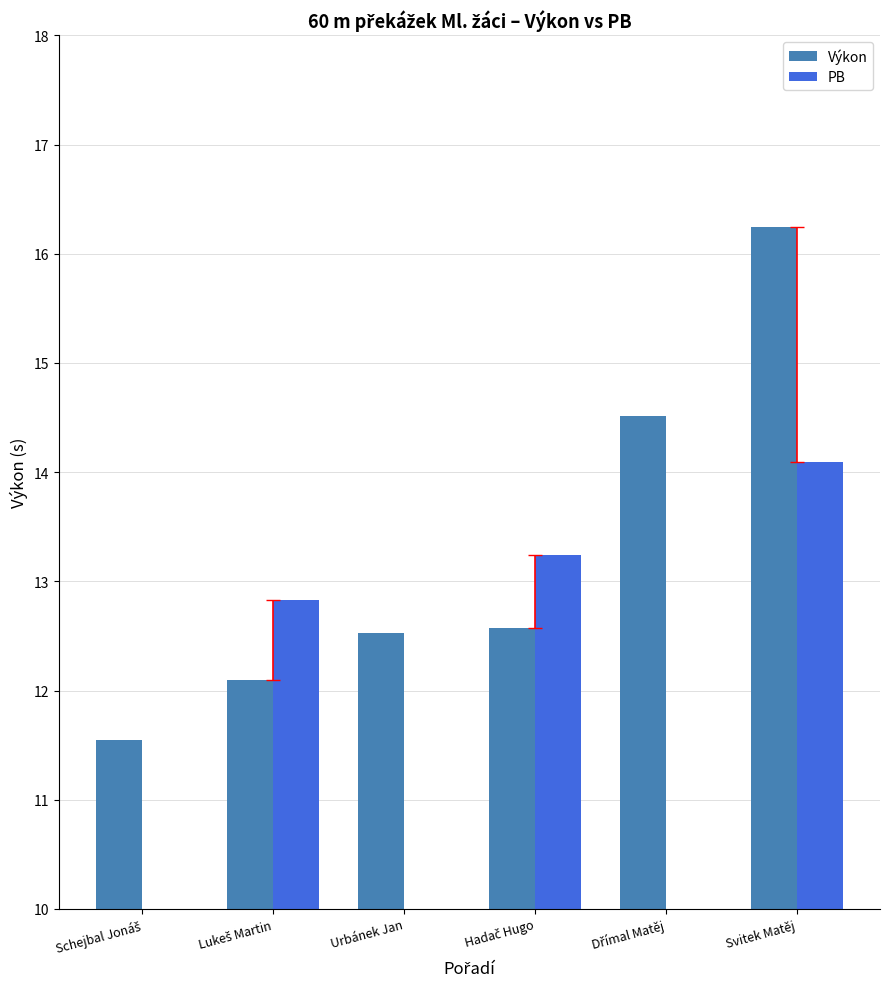

What is the label of the 2nd bar from the left?

Lukeš Martin